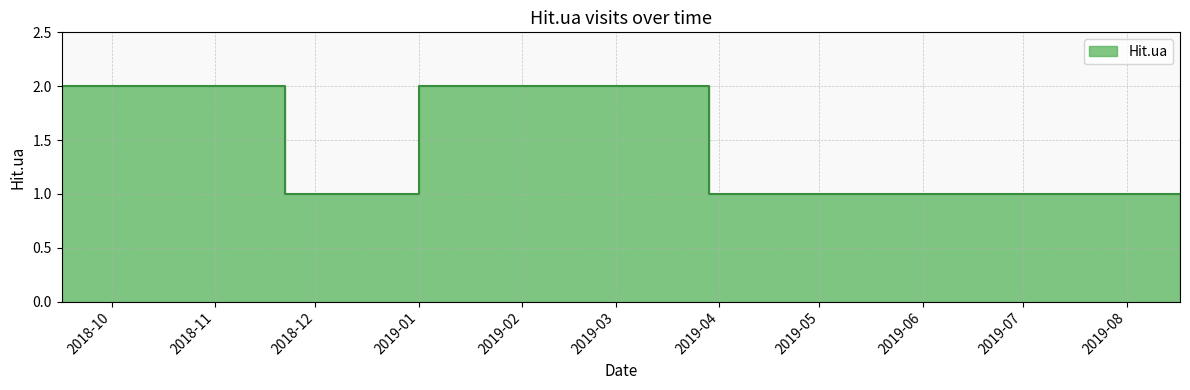

What is the label of the 9th point from the right?

2019-01